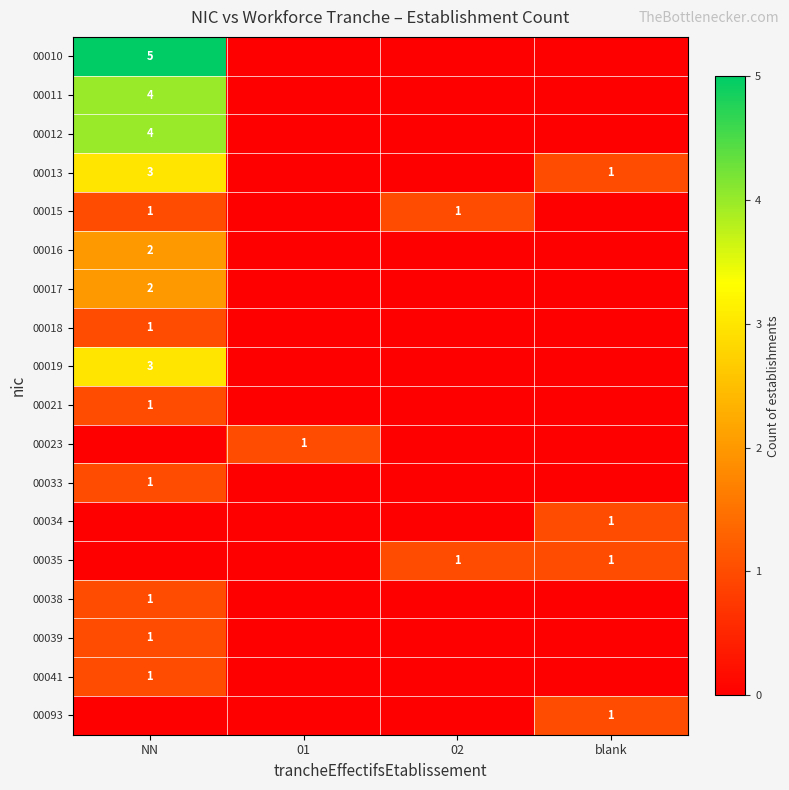

True or false: 00011 has a value of 5 at NN.

False